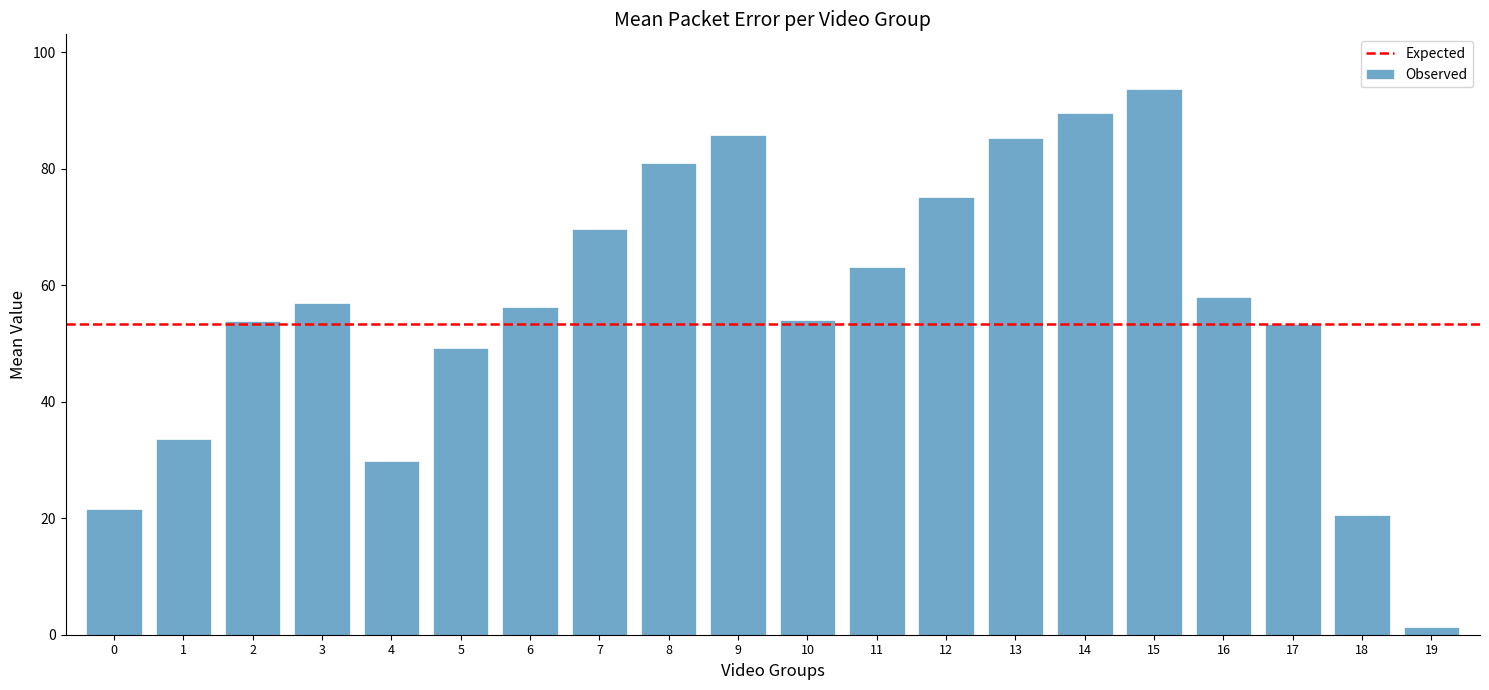

Which category has the highest value across all series?

15